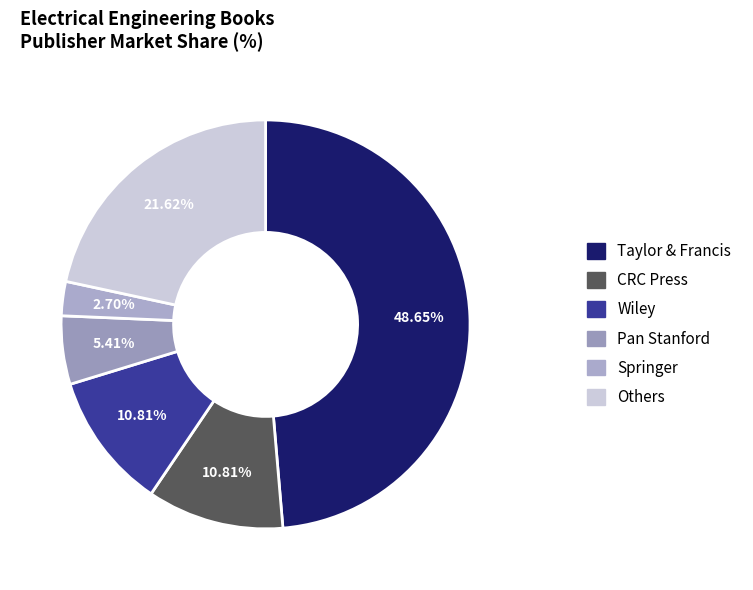

Count the number of slices in the pie.

6